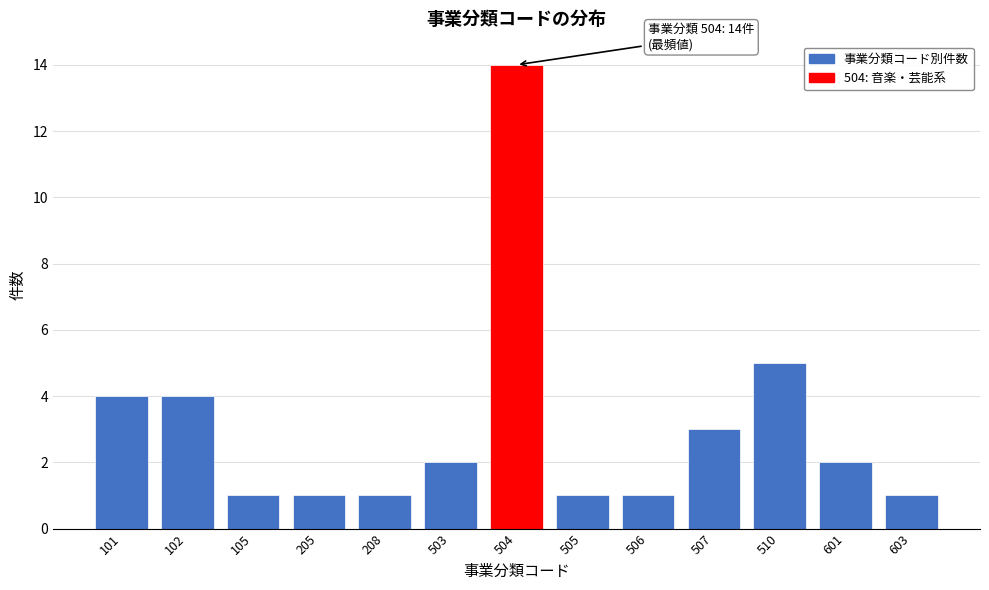

Reading left to right, what are all the values shown in this chart?

4	4	1	1	1	2	14	1	1	3	5	2	1